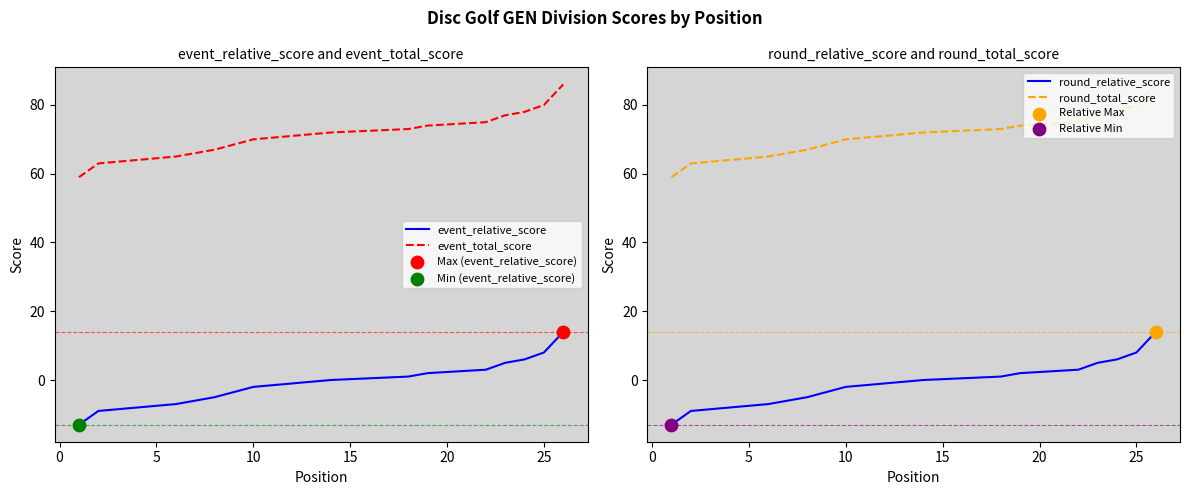

Which series contains the lowest Y value?

event_relative_score